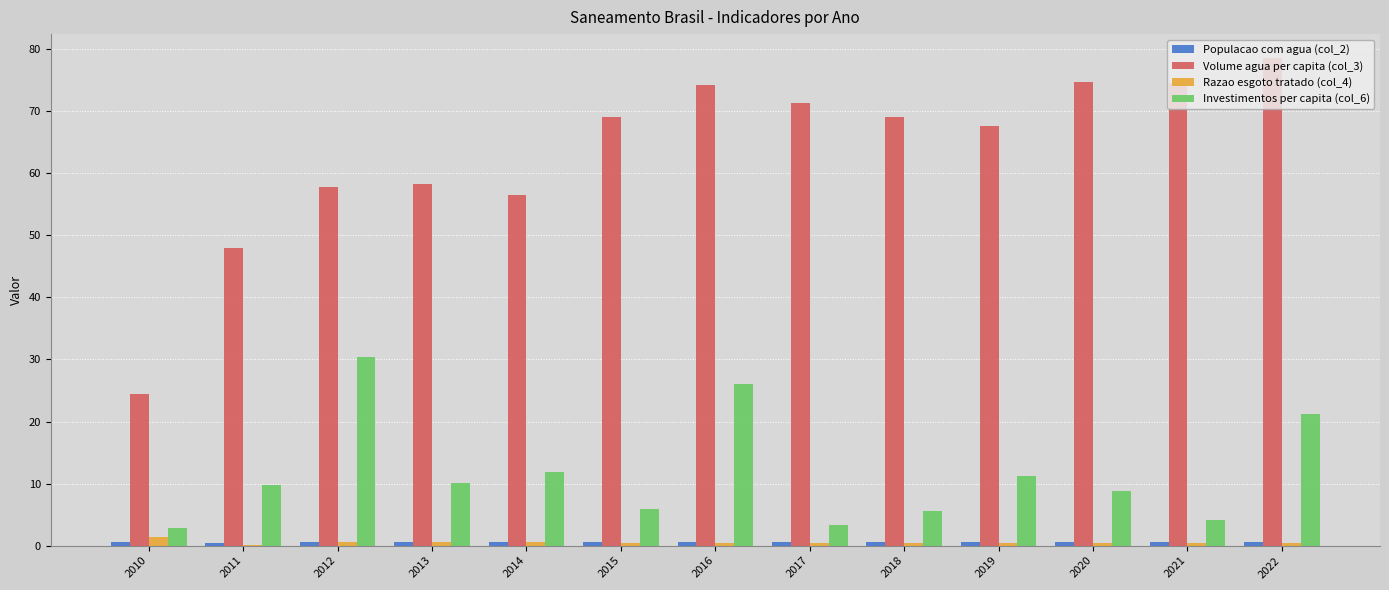

What is the sum of all Volume agua per capita (col_3) values?

824.0